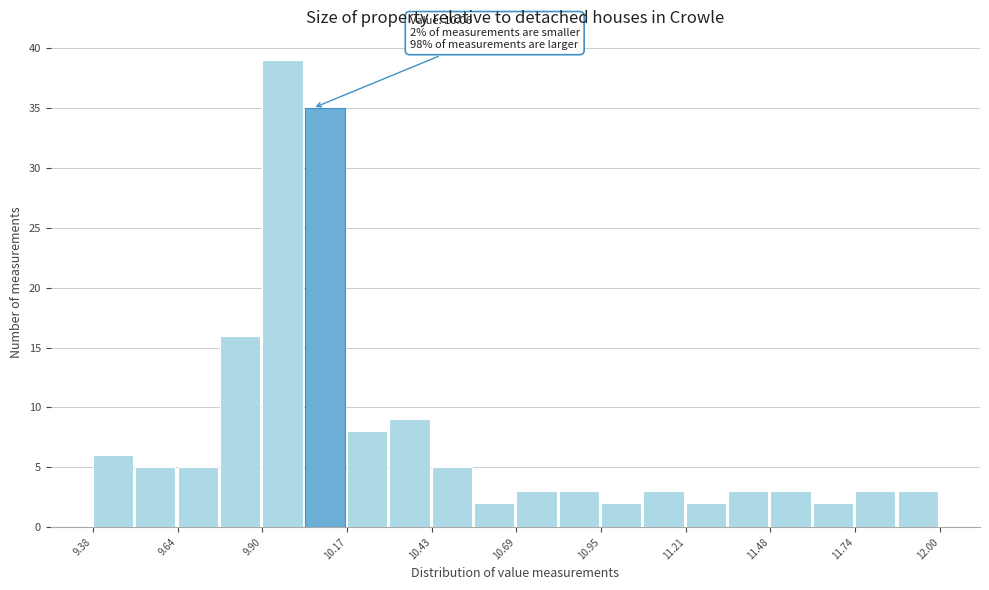

Read against the x-axis, roughly where is the centre of the tallest bar?

9.95